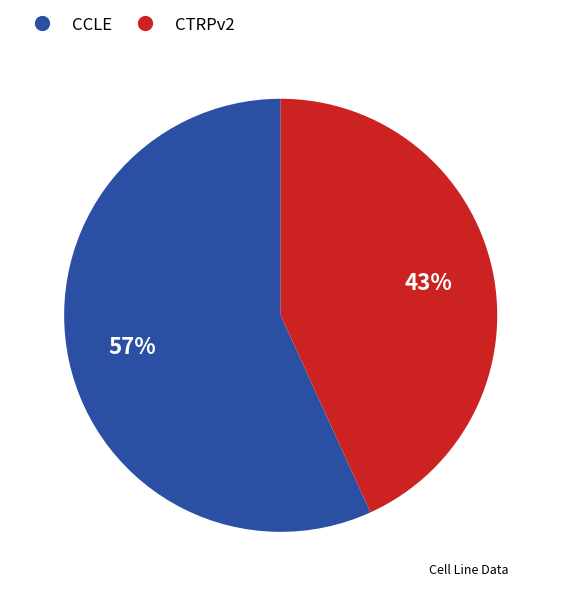

Is there any slice that represents more than half of the pie?

Yes